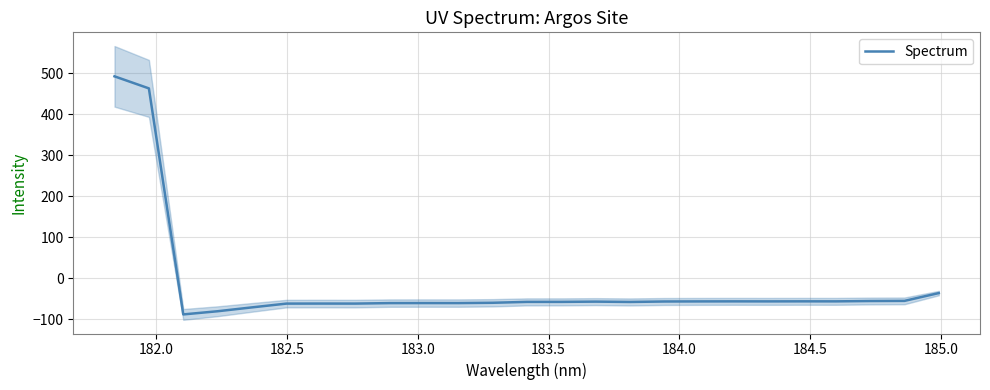

What is the minimum value for Spectrum?

-87.8